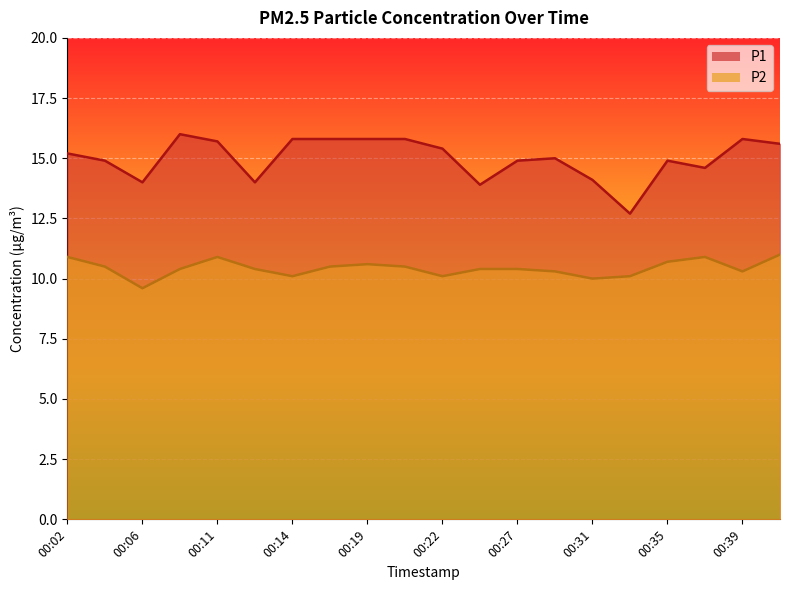

Which series has the widest spread of values?

P1